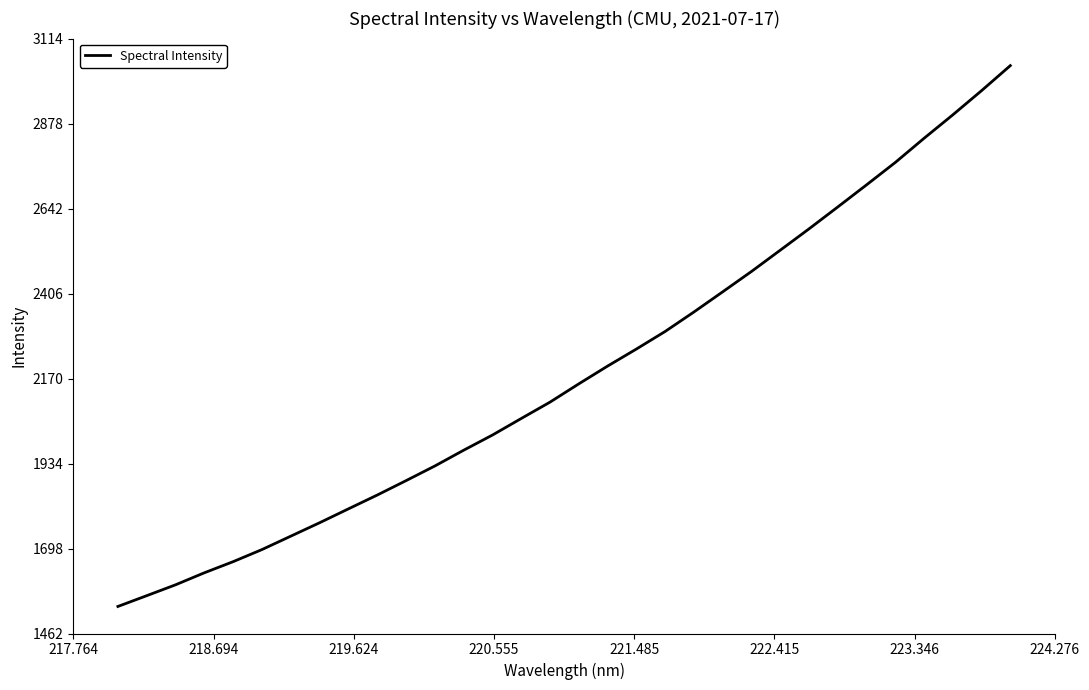

What is the greatest value displayed?

3039.0